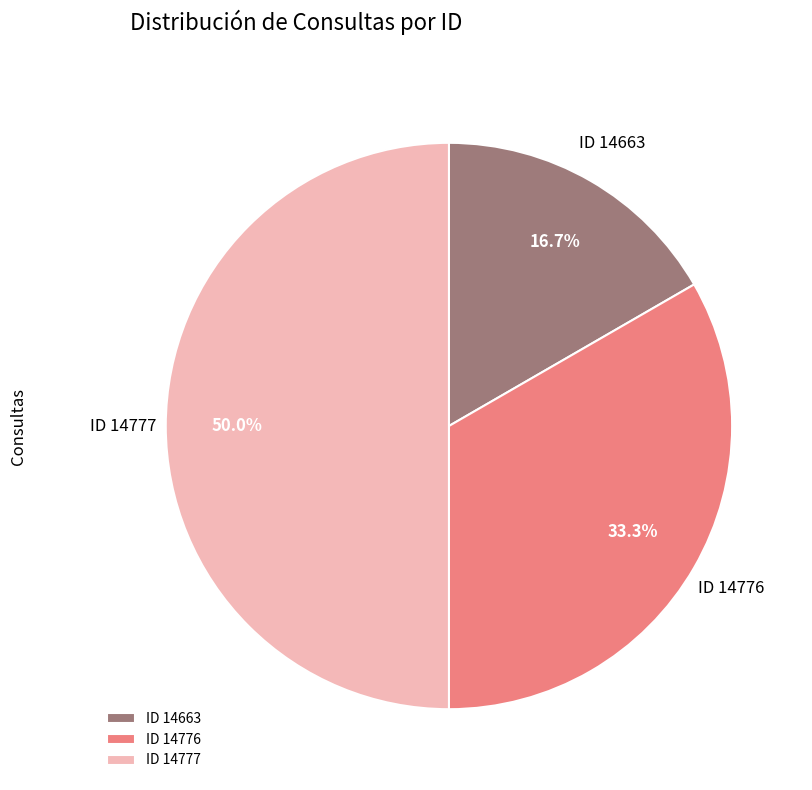

Rank the categories by value from highest to lowest.

ID 14777, ID 14776, ID 14663